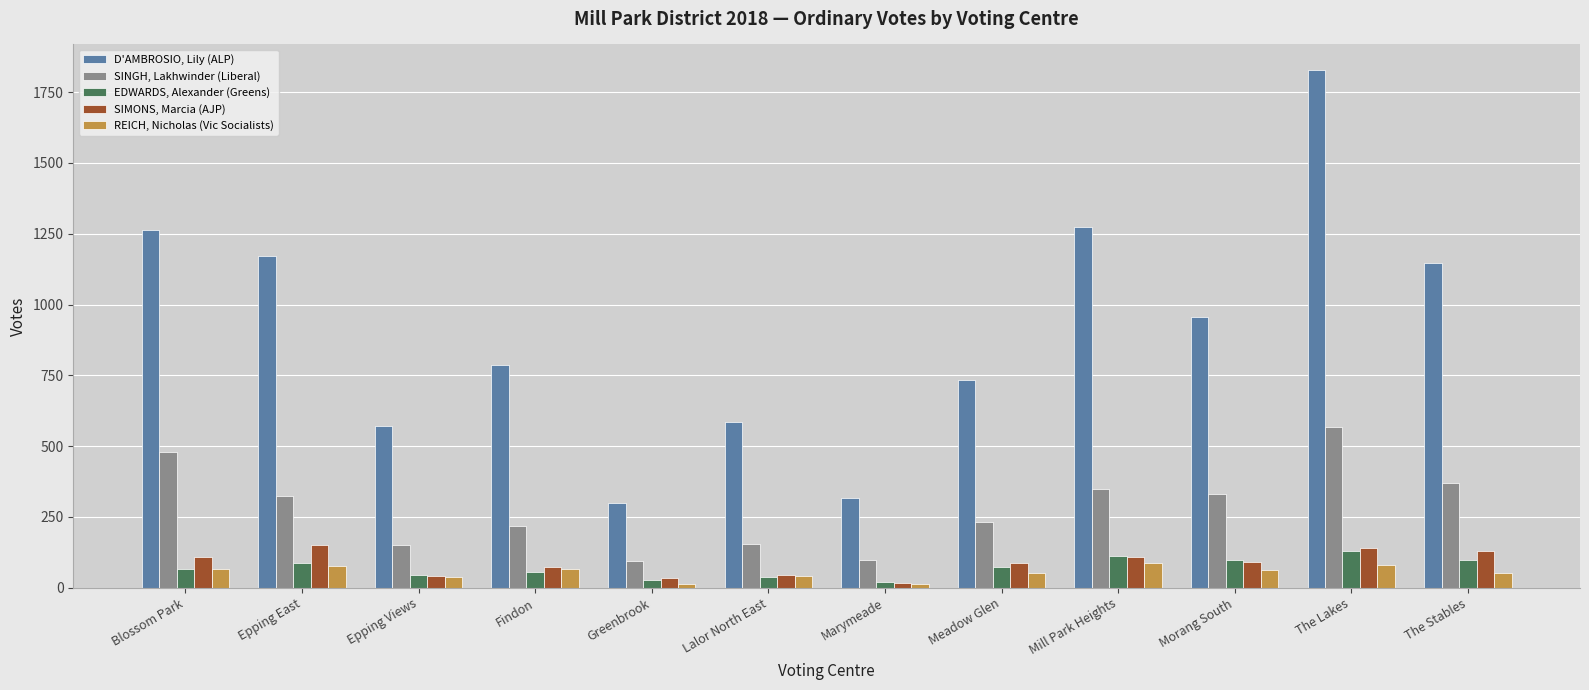

True or false: SINGH, Lakhwinder (Liberal) has a value of 99 at Marymeade.

True